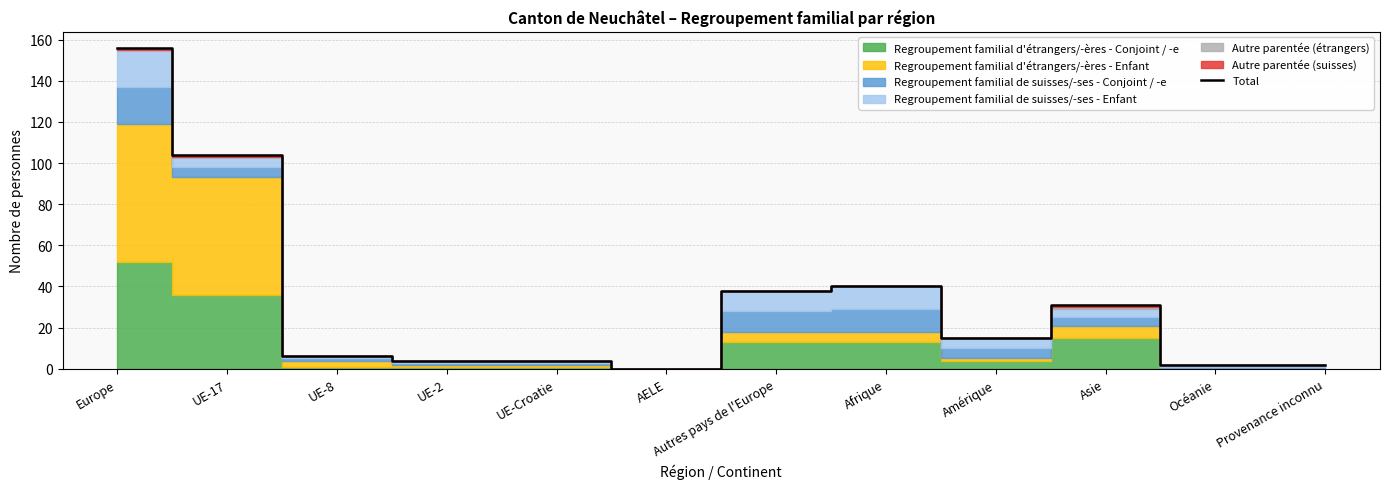

Where is the data nearest to the value 78?

UE-17